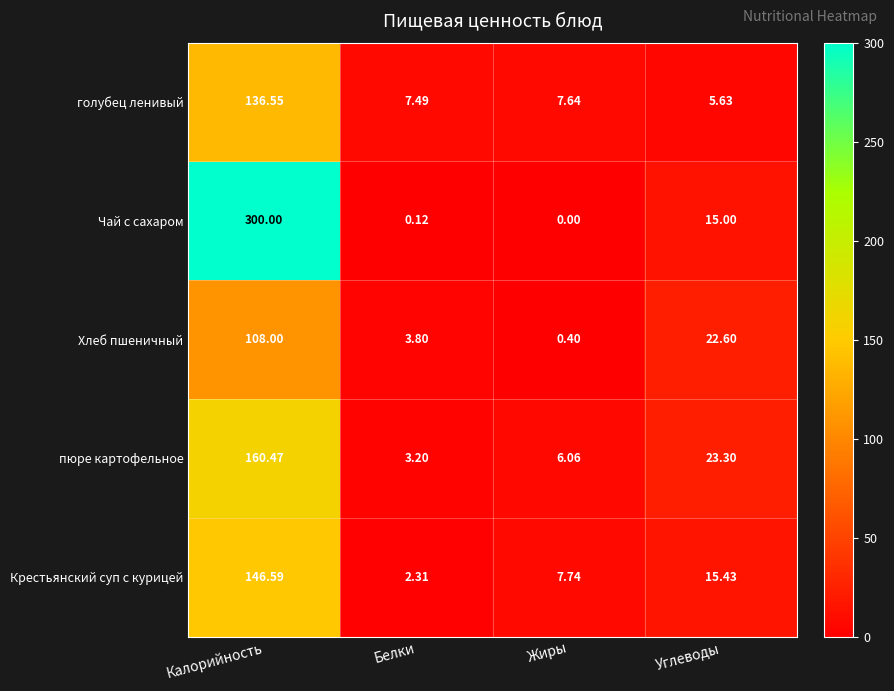

Between Калорийность and Жиры, which series saw the biggest shift?

Чай с сахаром